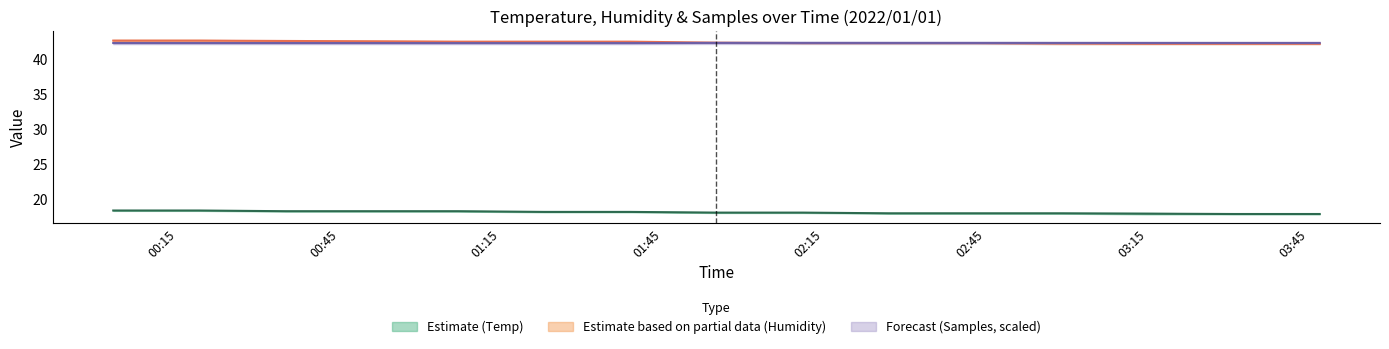

After their last crossing, which series has the higher values: Temp_lower or Samples_upper?

Samples_upper